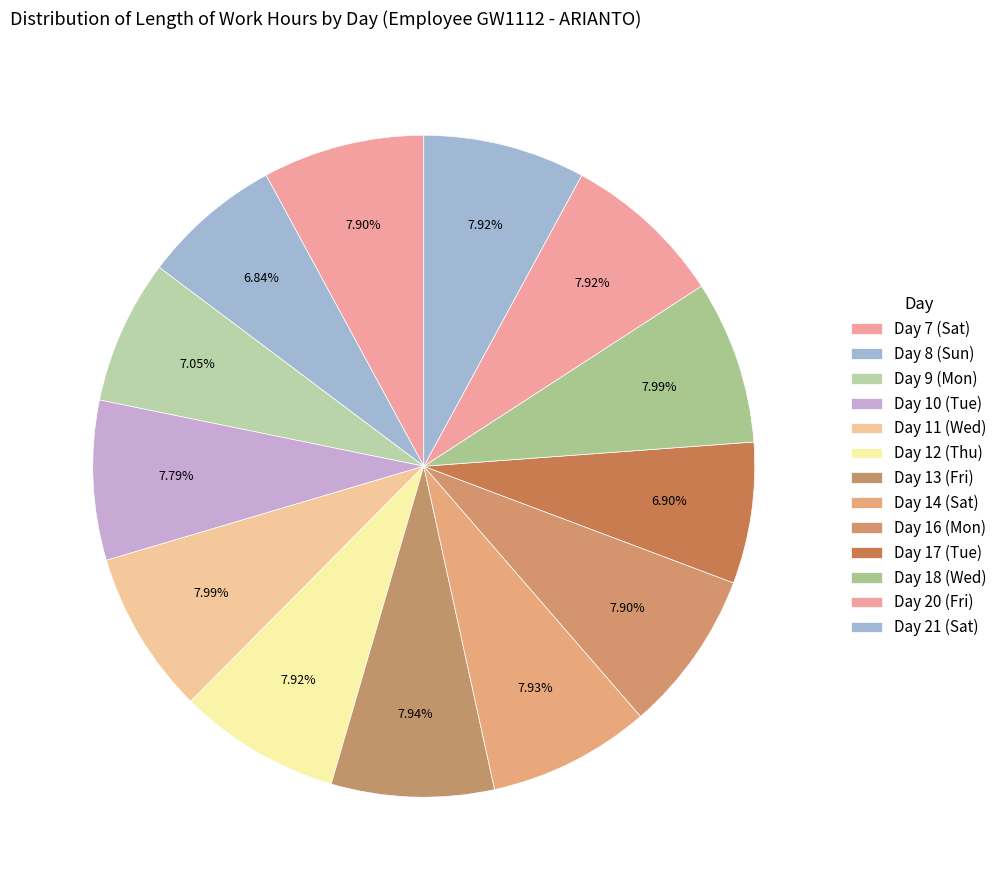

How many segments does this pie chart have?

13